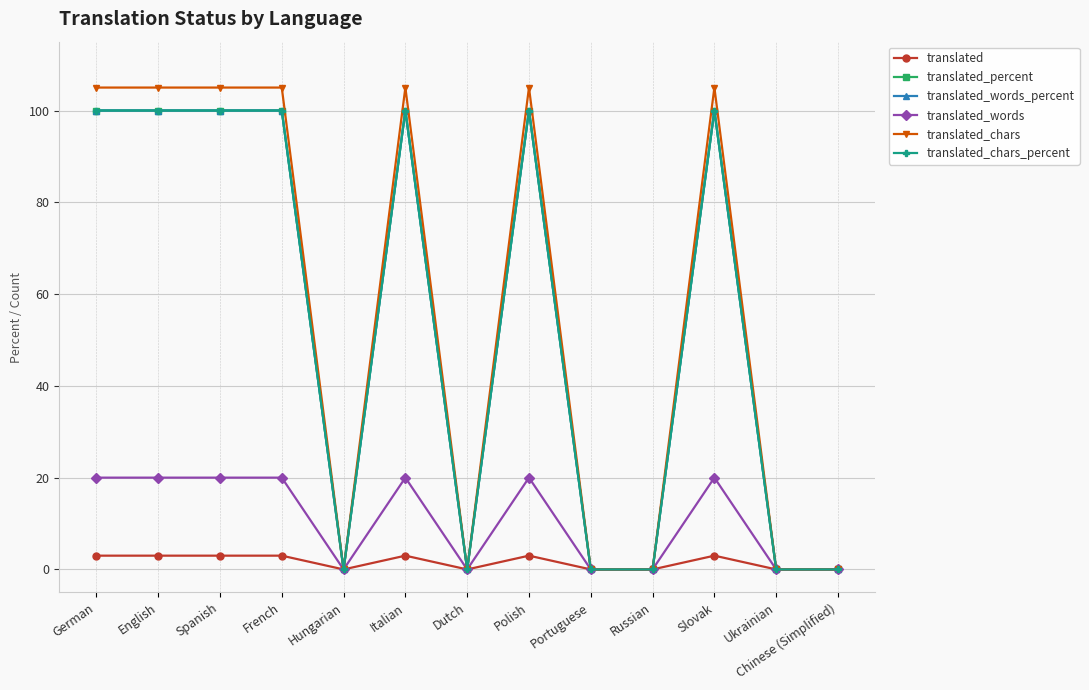

What is the label of the 3rd point from the right?

Slovak